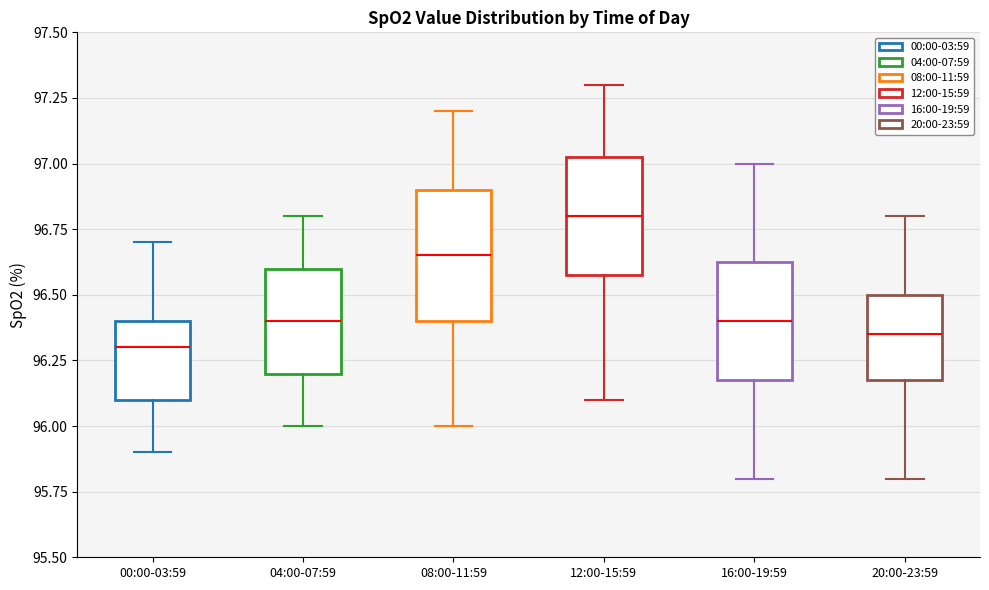

Reading left to right, transcribe this box plot: for each box, give where its median line is, the range the box spans, and where its two whiskers end, as read against the y-axis. The values are not printed on the chart, so give them approximately, as read against the axis.

00:00-03:59: median 96.30, box 96.10 to 96.40, whiskers 95.90 to 96.70
04:00-07:59: median 96.40, box 96.20 to 96.60, whiskers 96.00 to 96.80
08:00-11:59: median 96.65, box 96.40 to 96.90, whiskers 96.00 to 97.20
12:00-15:59: median 96.80, box 96.60 to 97.05, whiskers 96.10 to 97.30
16:00-19:59: median 96.40, box 96.20 to 96.65, whiskers 95.80 to 97.00
20:00-23:59: median 96.35, box 96.20 to 96.50, whiskers 95.80 to 96.80